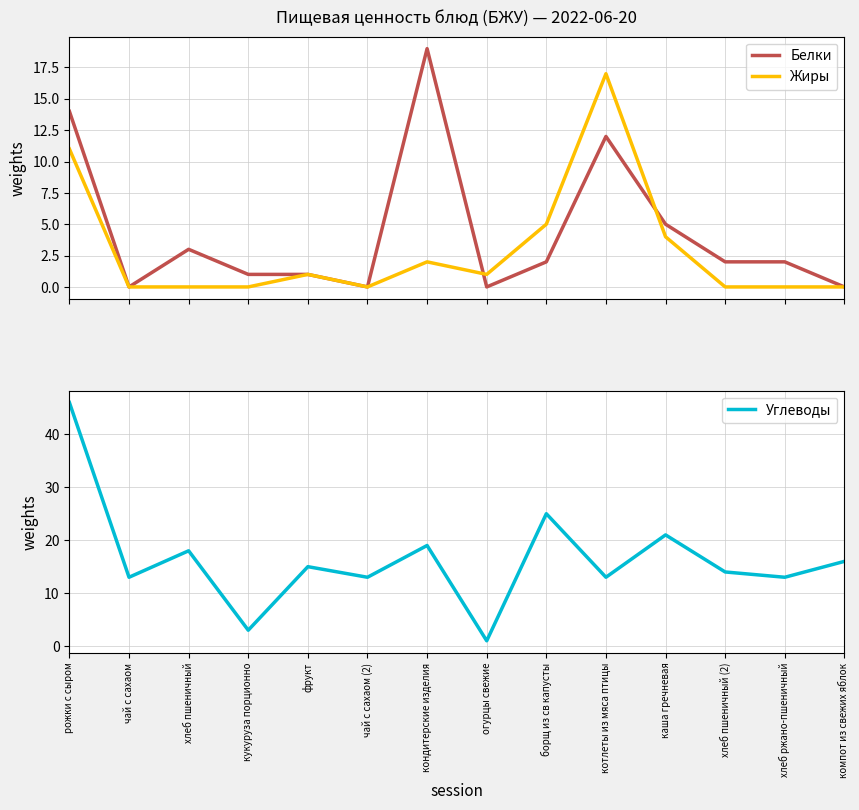

What is the label of the 4th point from the right?

каша гречневая